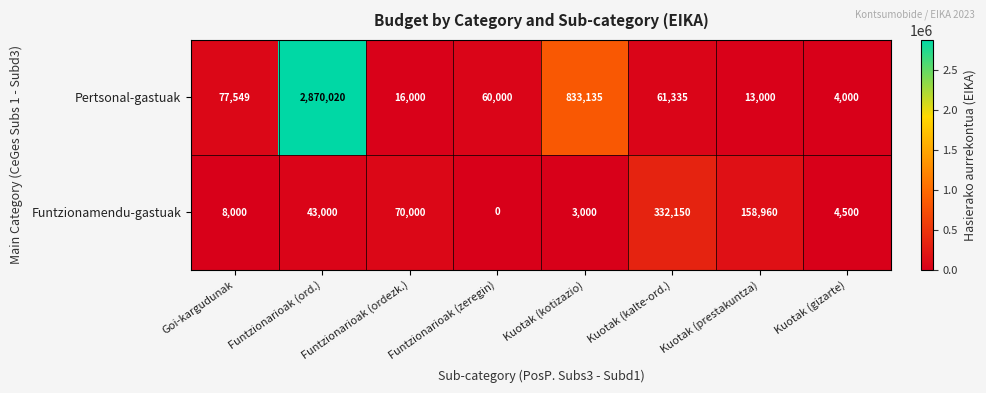

Is it true that Funtzionamendu-gastuak equals 158299 at Kuotak (kalte-ord.)?

False